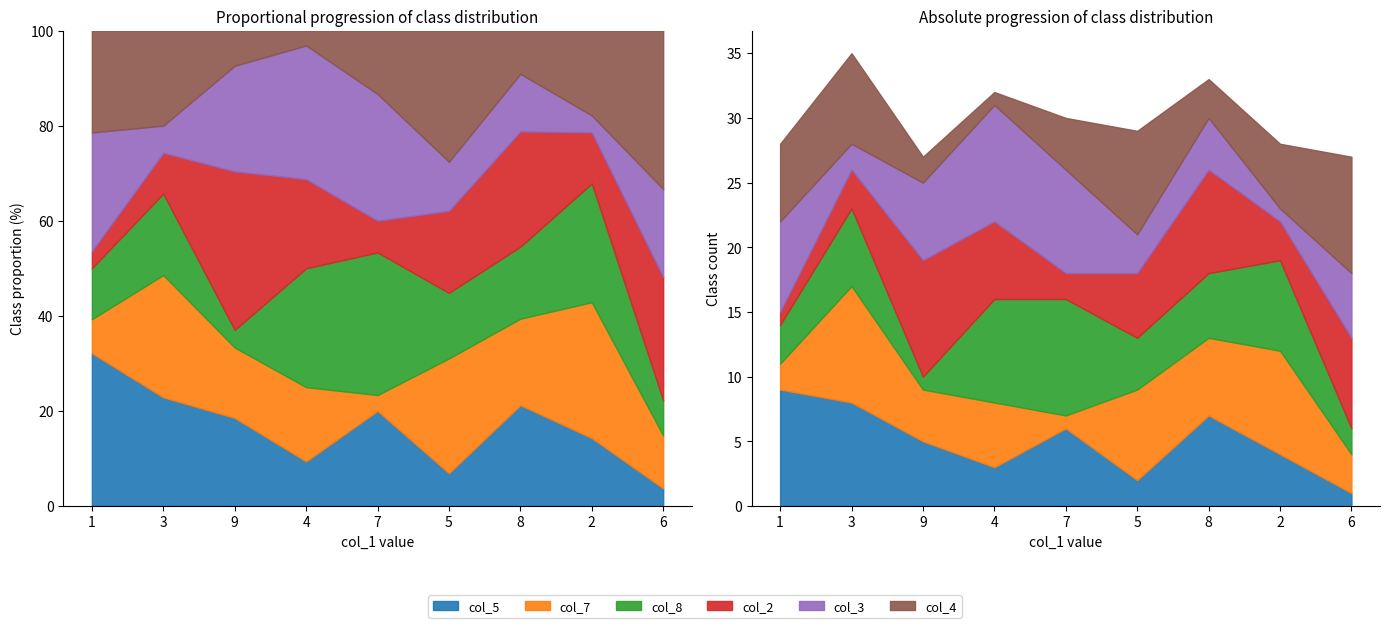

What is the sum of all col_2 values?

44